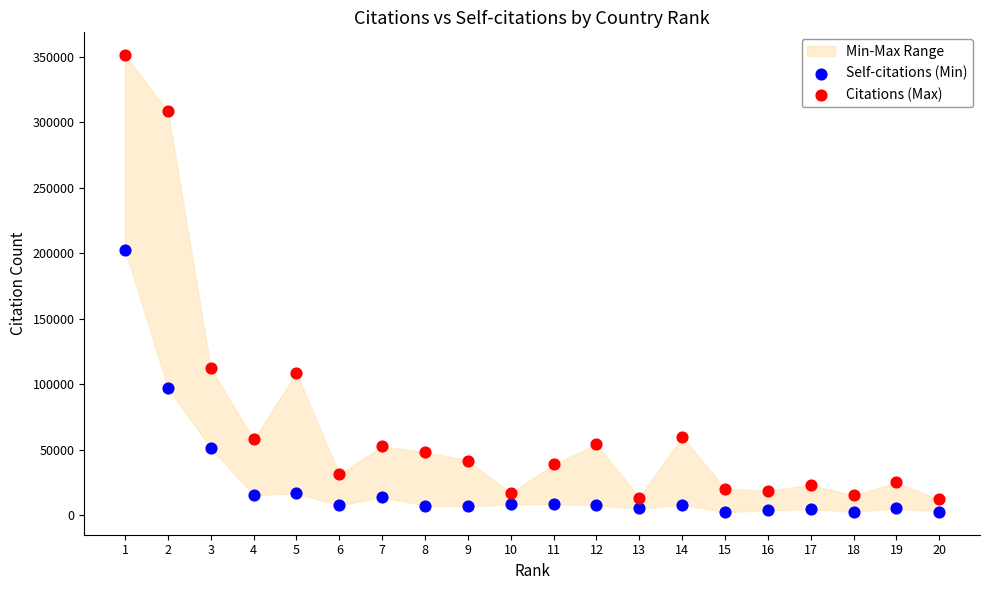

Which series has the largest Y range (max minus min)?

Citations (Max)